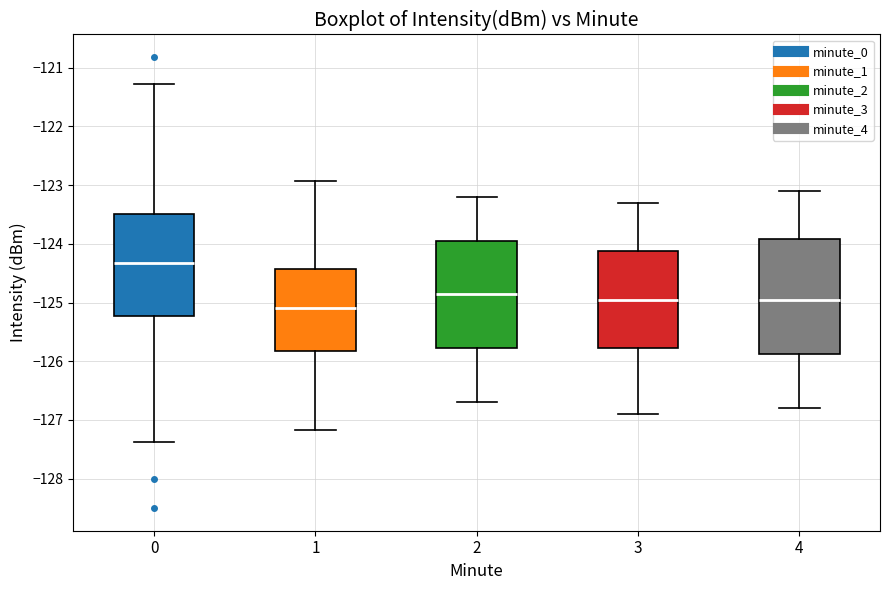

Which box's median line is the highest?

0